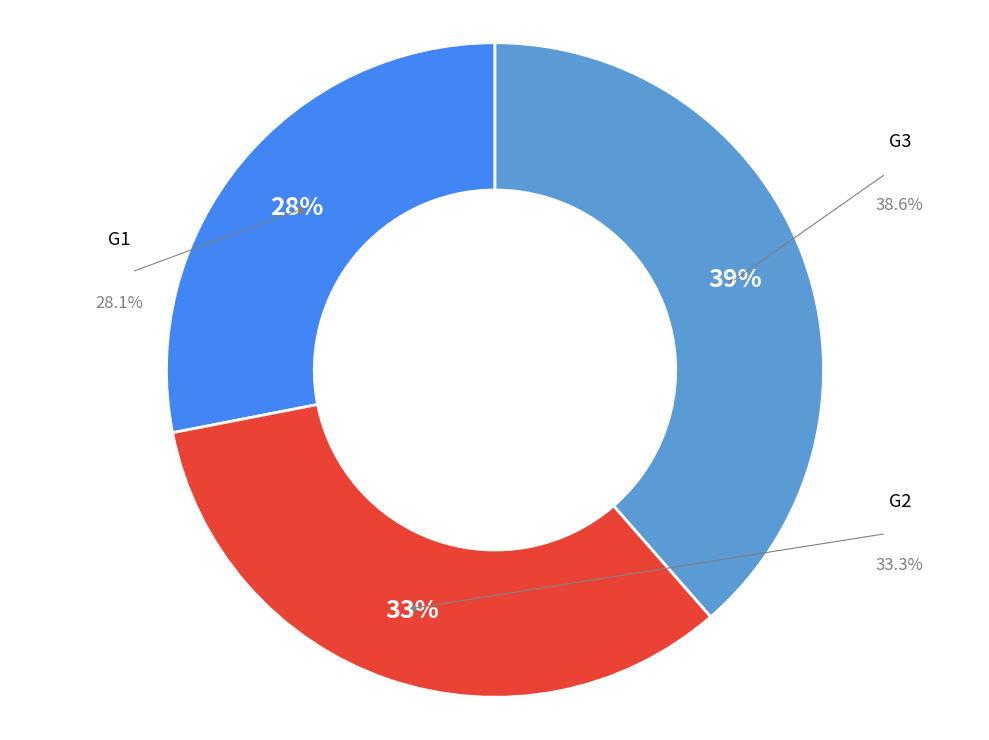

Is there any slice that represents more than half of the pie?

No